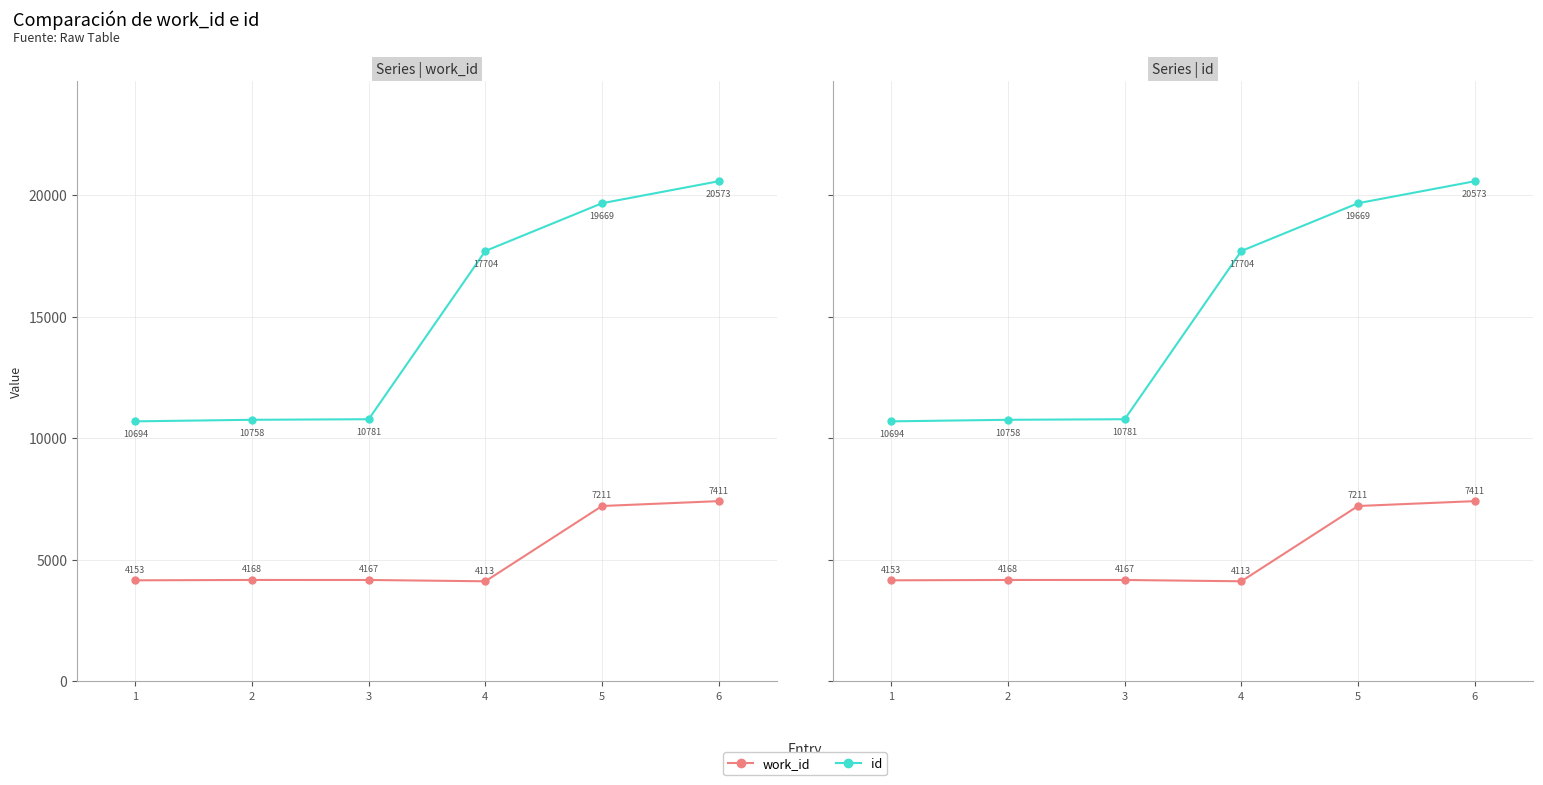

How many values in the id series are below 17704?

3